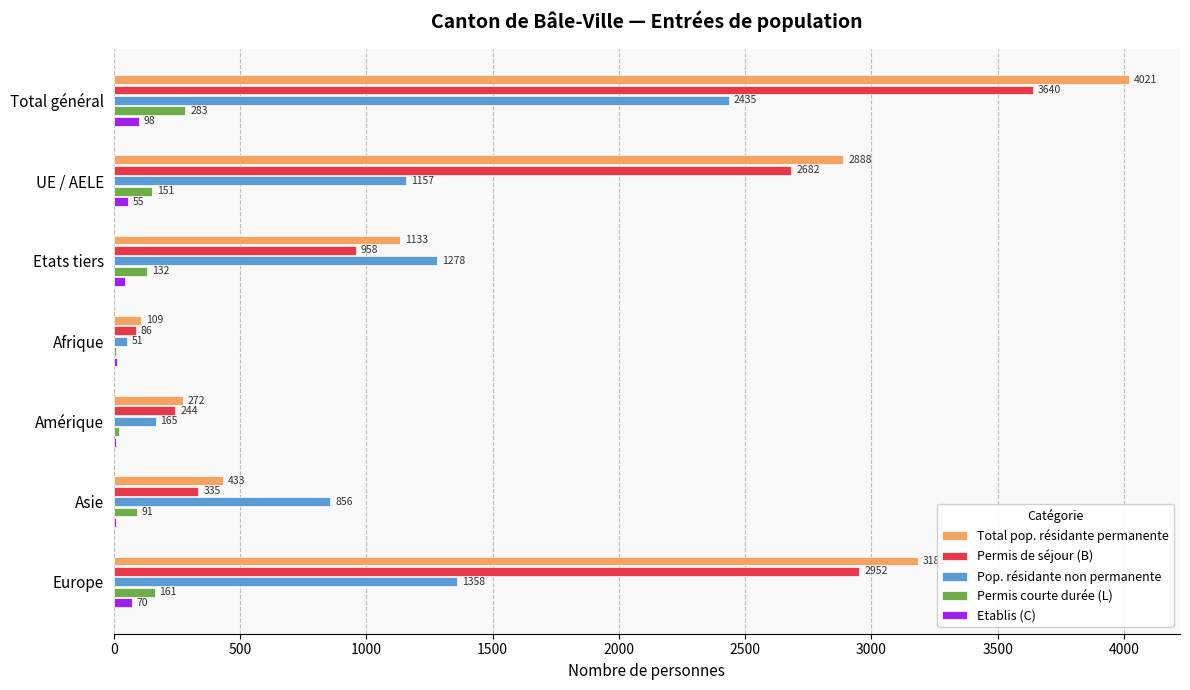

Between Etats tiers and Afrique, which series saw the biggest shift?

Pop. résidante non permanente